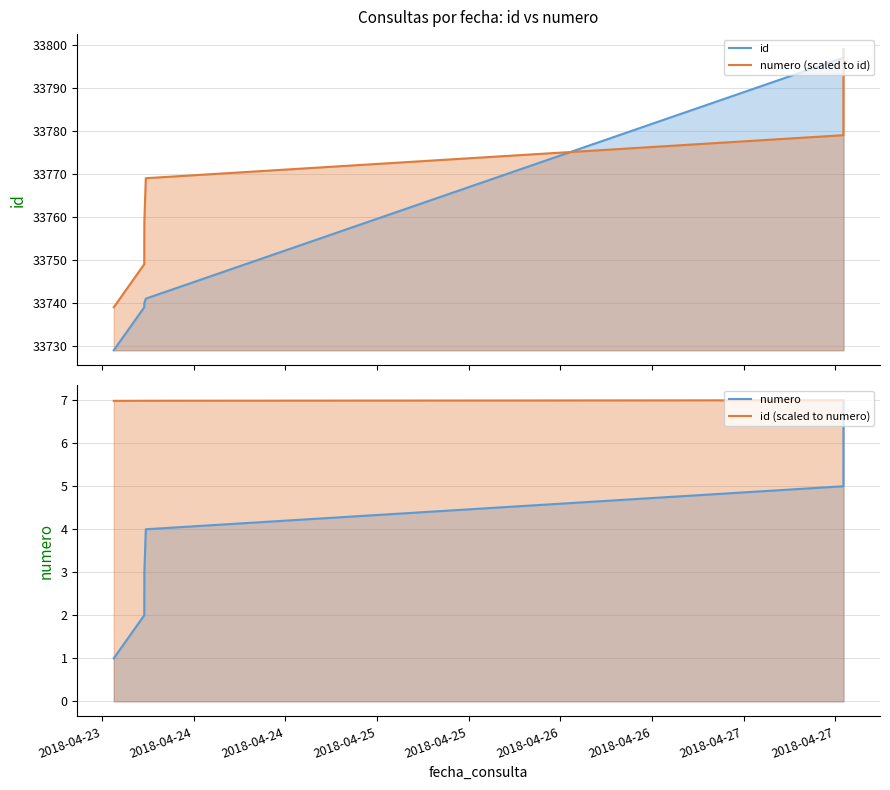

Which series has the widest spread of values?

id